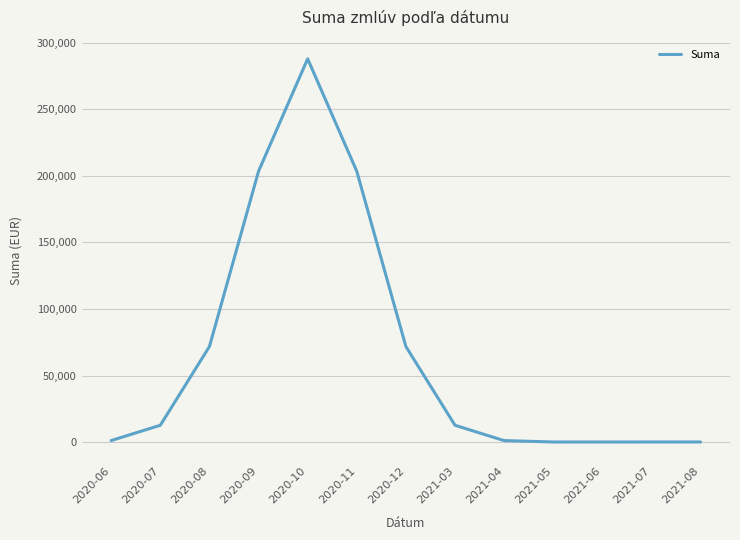

What is the ratio of the value at 2020-08 to the value at 2021-03?

5.7